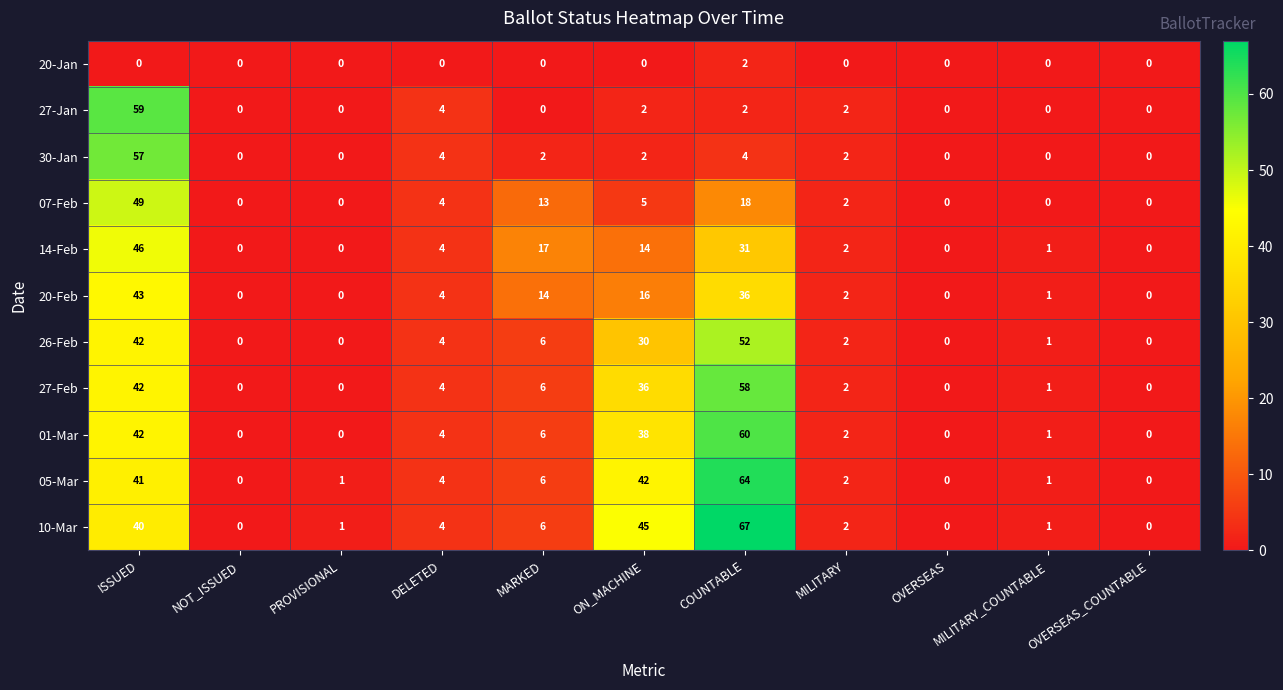

How many values in the 20-Feb series are below 2?

5